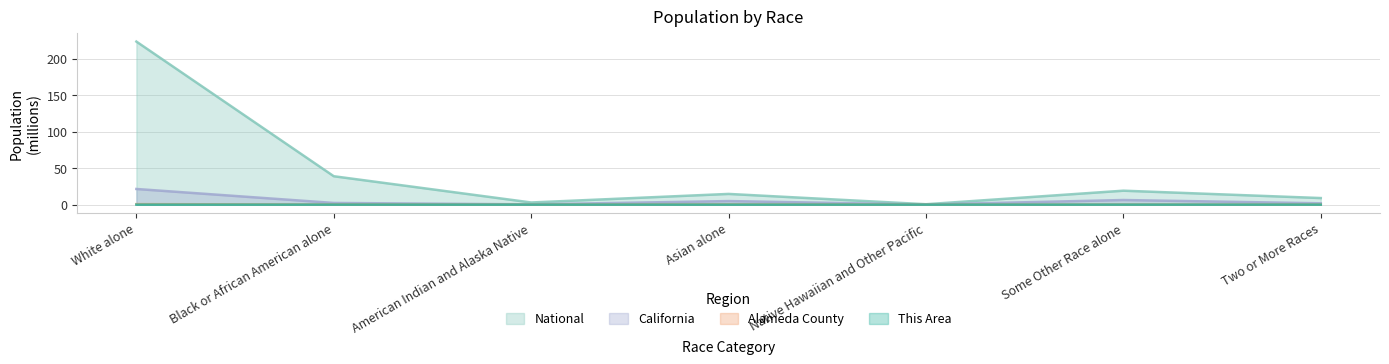

The value of Alameda County at White alone is 0.6. True or false?

True